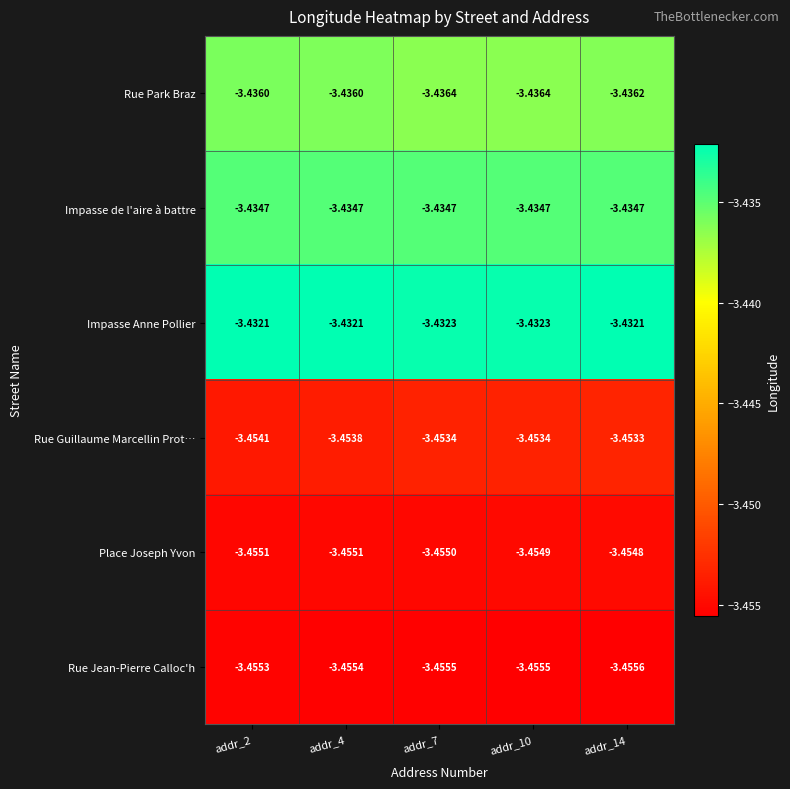

At addr_4, list the series in order from smallest to largest.

Rue Jean-Pierre Calloc'h, Place Joseph Yvon, Rue Guillaume Marcellin Prot…, Rue Park Braz, Impasse de l'aire à battre, Impasse Anne Pollier